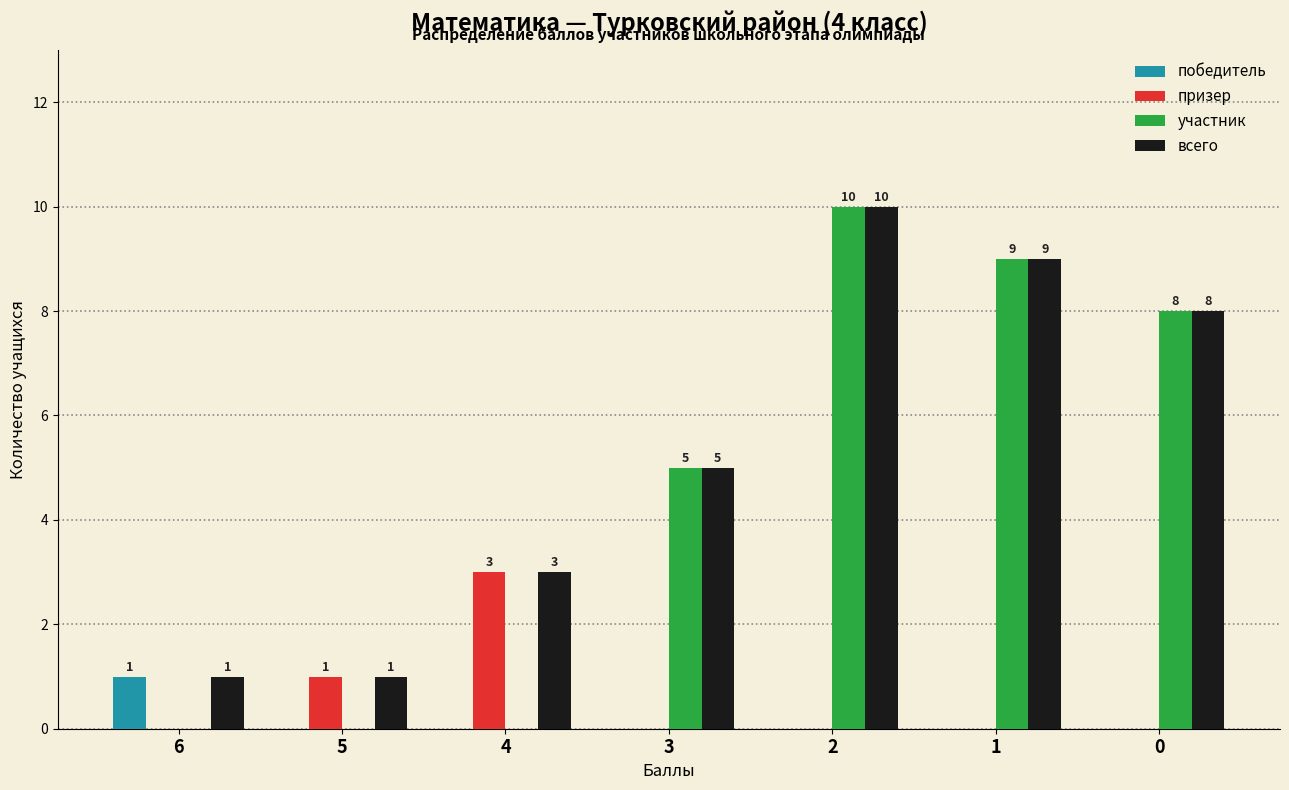

Between 4 and 3, which series saw the biggest shift?

участник